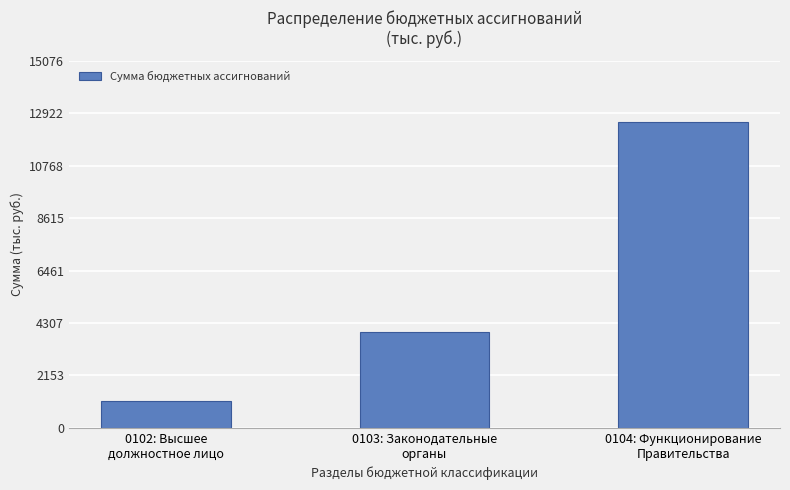

At which category does the chart reach its peak across all series?

0104: Функционирование
Правительства